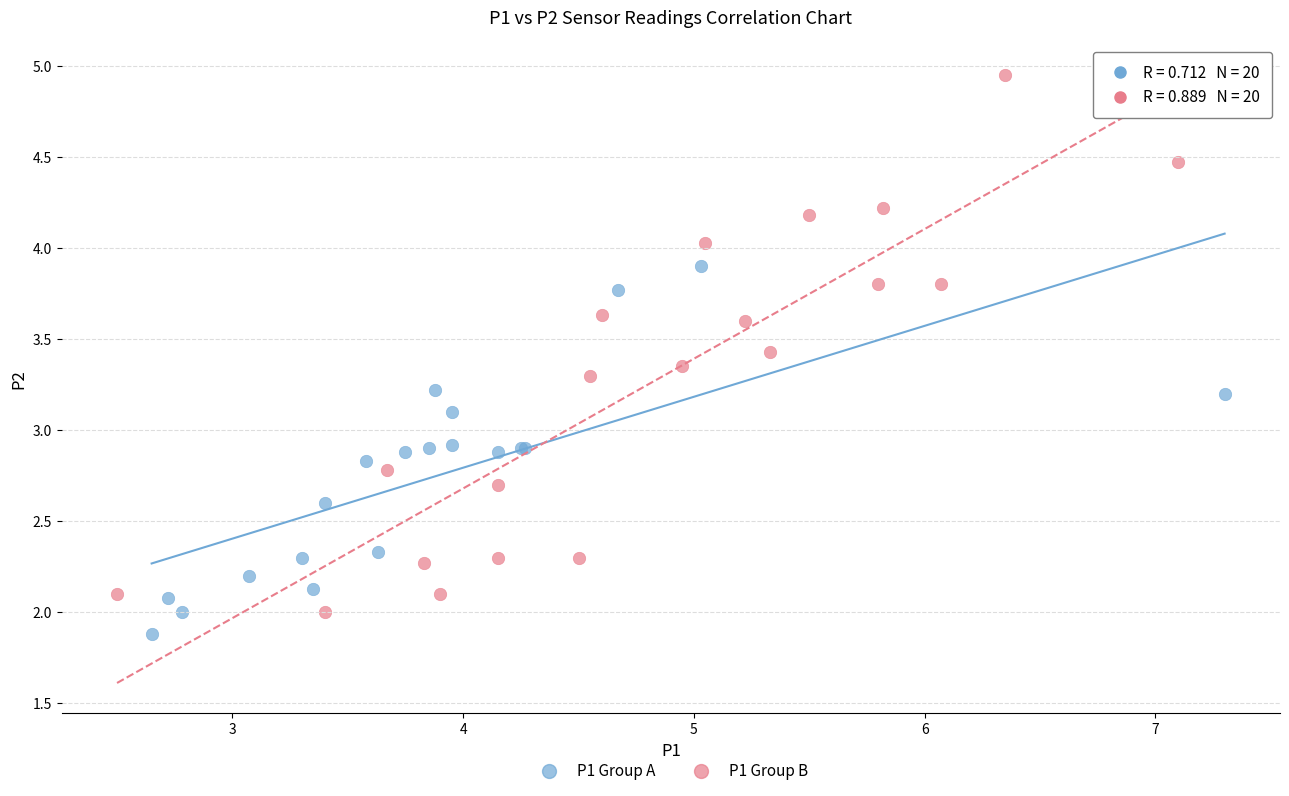

Which series reaches the maximum Y coordinate?

P1 Group B